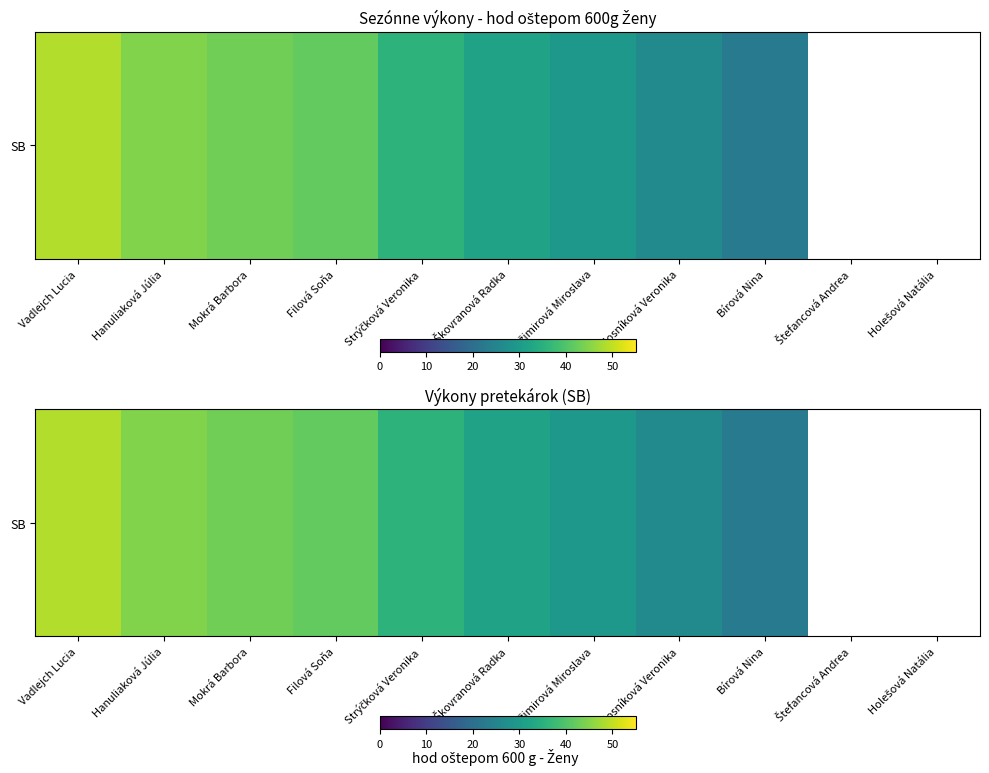

How many values are above zero?

9